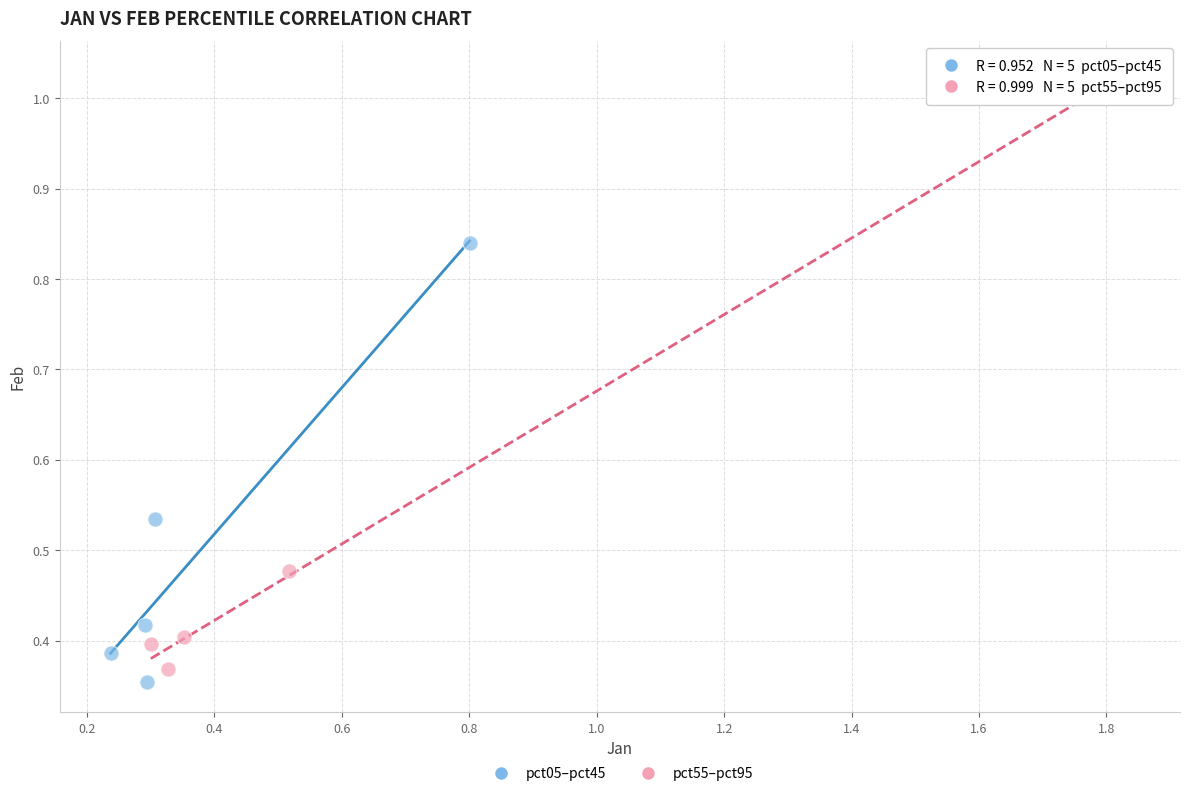

Which series contains the highest Y value?

pct55–pct95